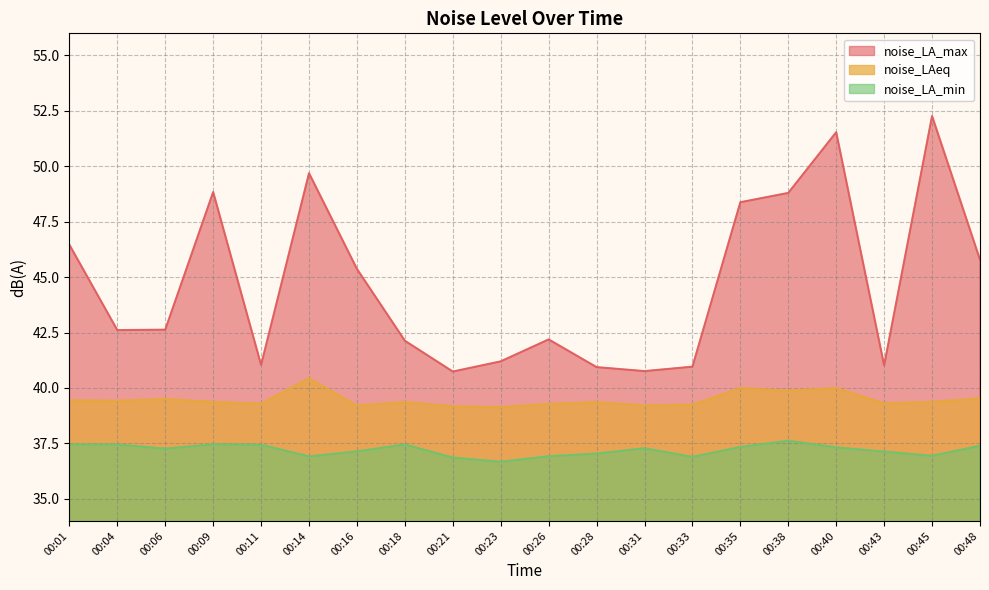

At which category is the sum across all series the highest?

00:40